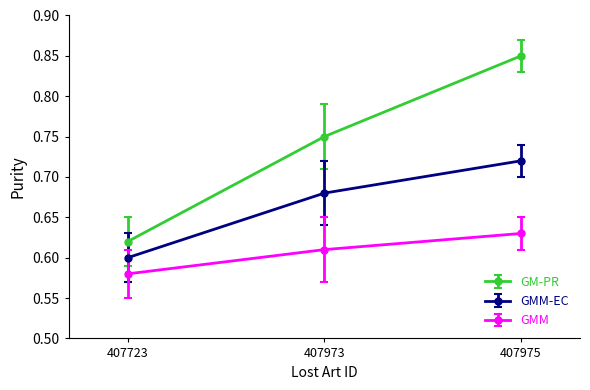

Does the chart have visible grid lines?

No